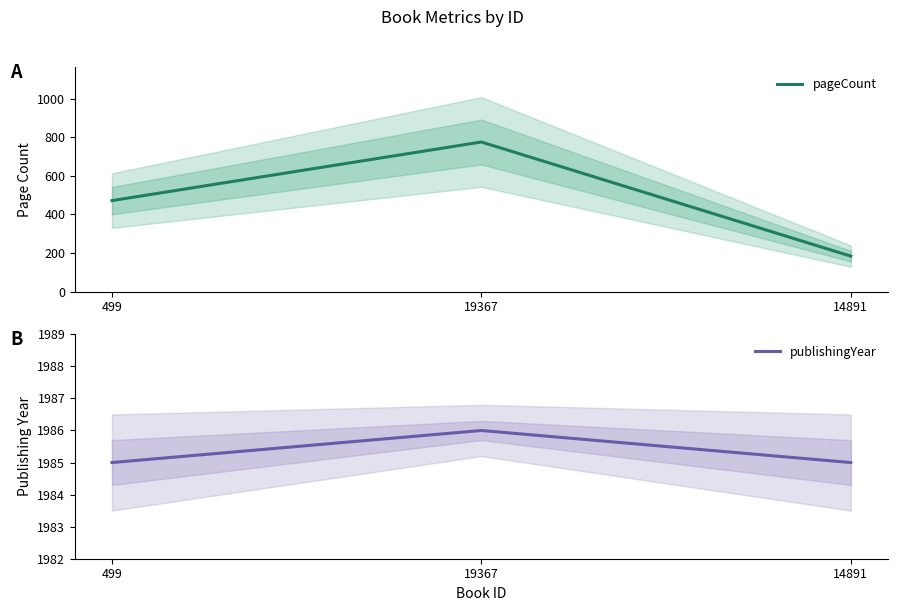

What is the greatest value displayed?

1986